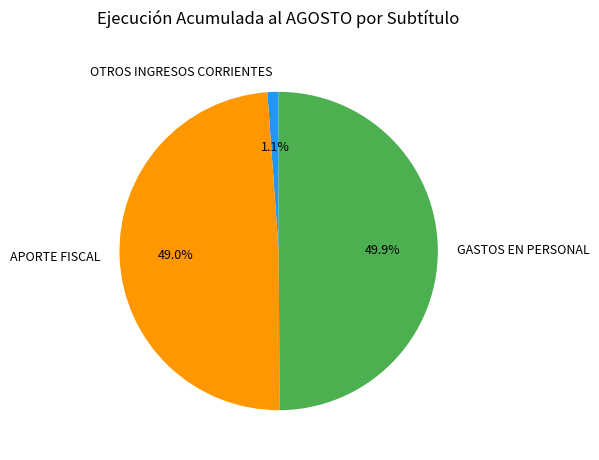

How many slices are in this pie chart?

3